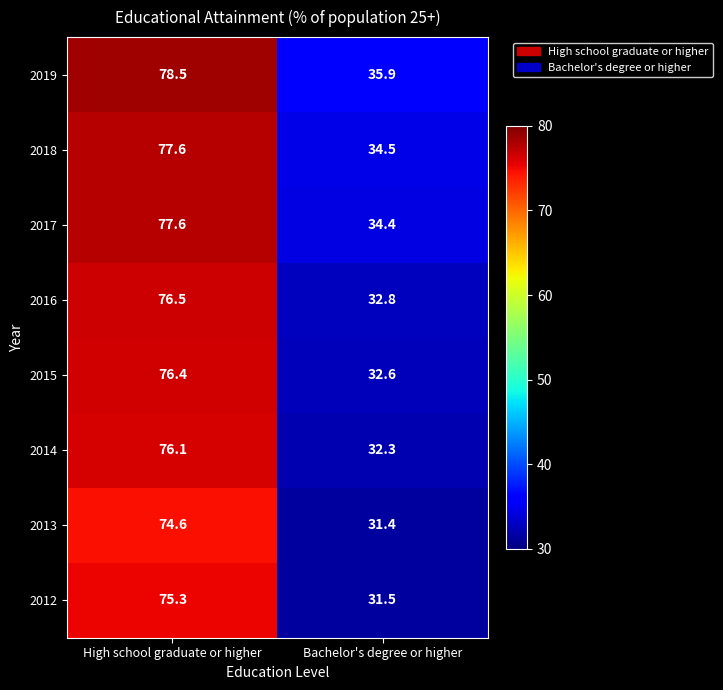

Which series has the largest total across all categories?

2019